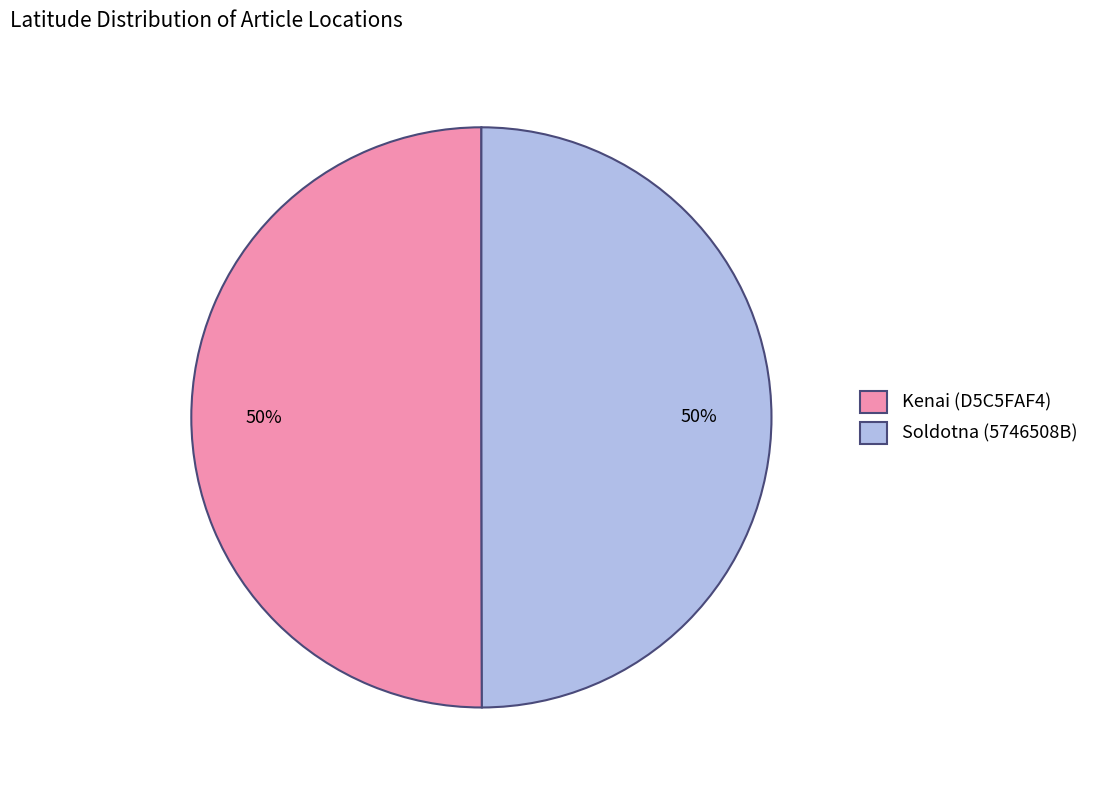

Count the number of slices in the pie.

2